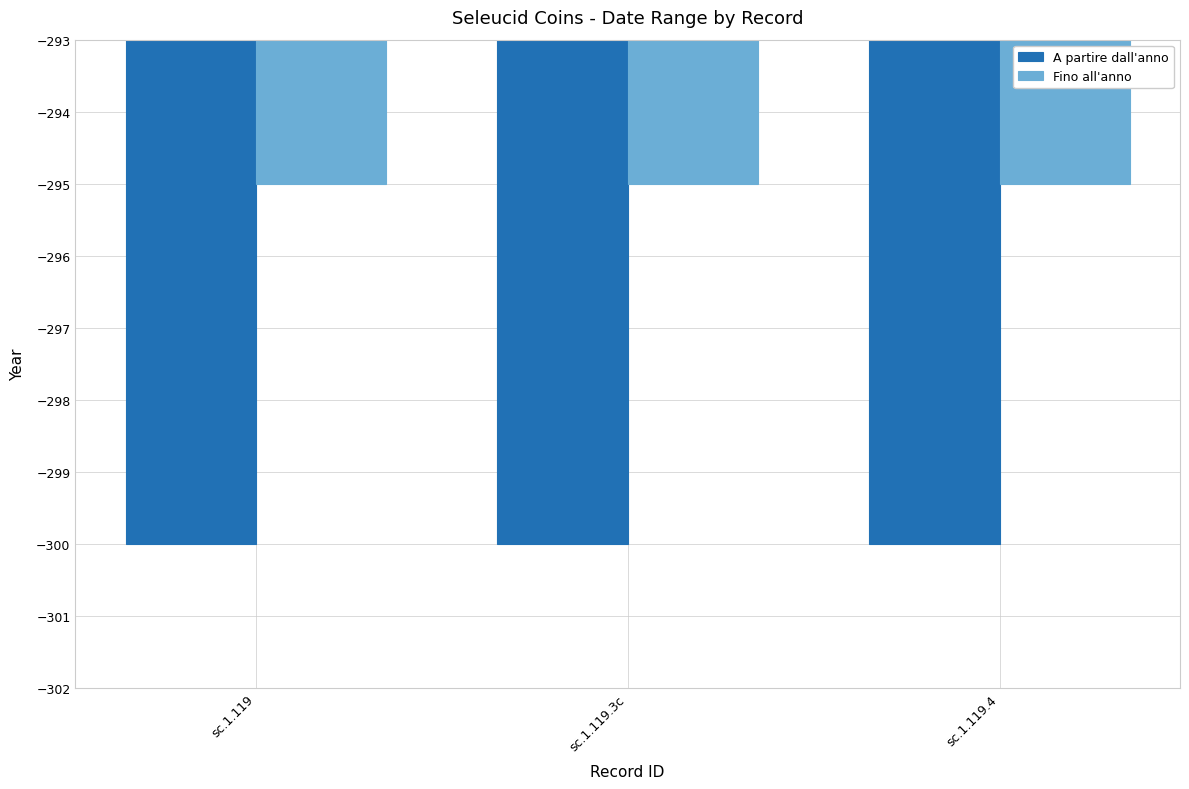

How many groups of bars are there?

3